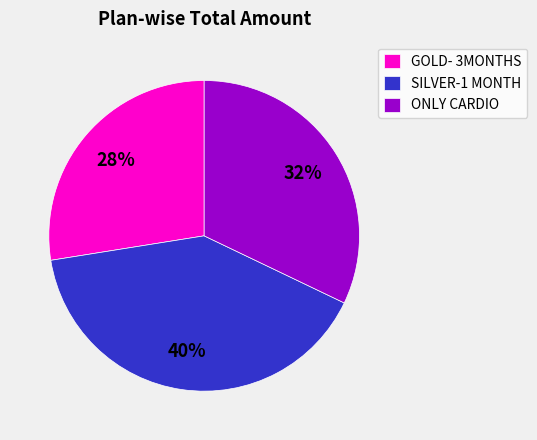

What percentage is the GOLD- 3MONTHS slice, to the nearest percent?

28%